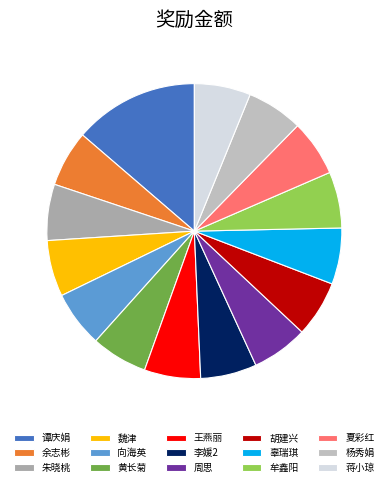

How many segments does this pie chart have?

15